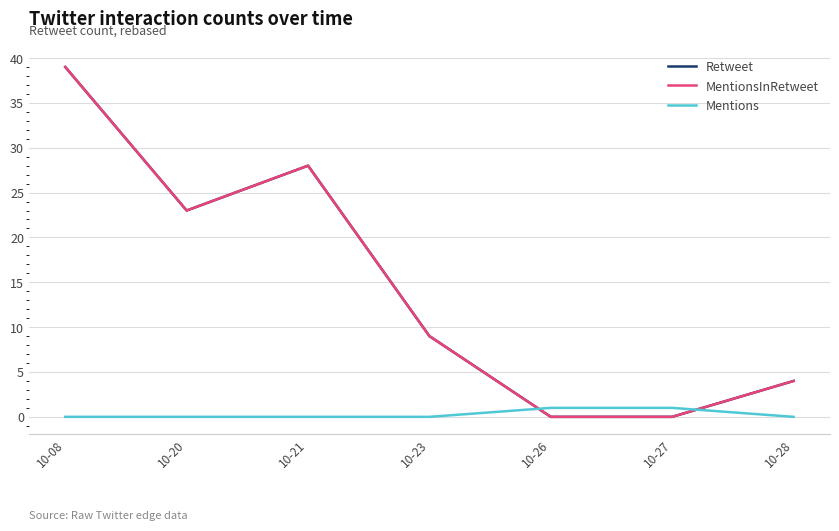

Which series has the largest total across all categories?

Retweet